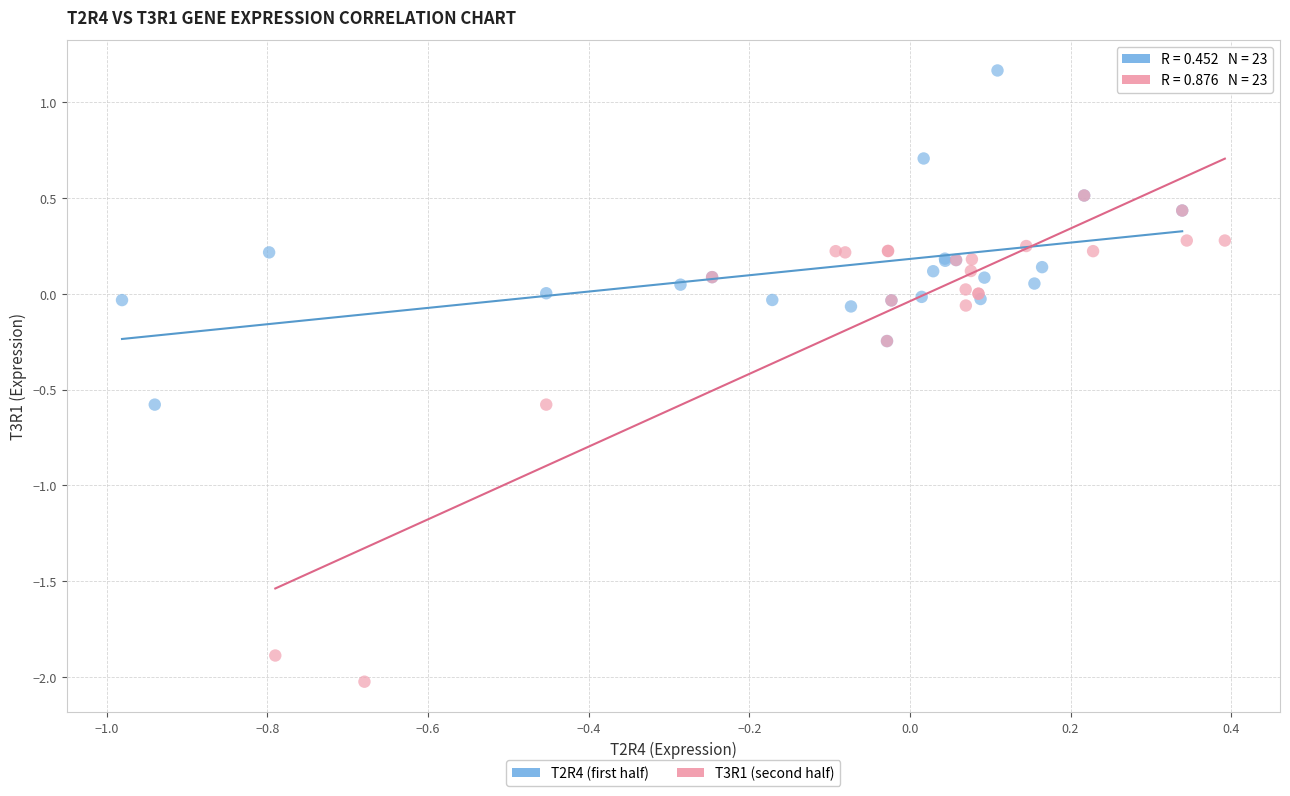

Which series contains the lowest Y value?

T3R1 (second half)